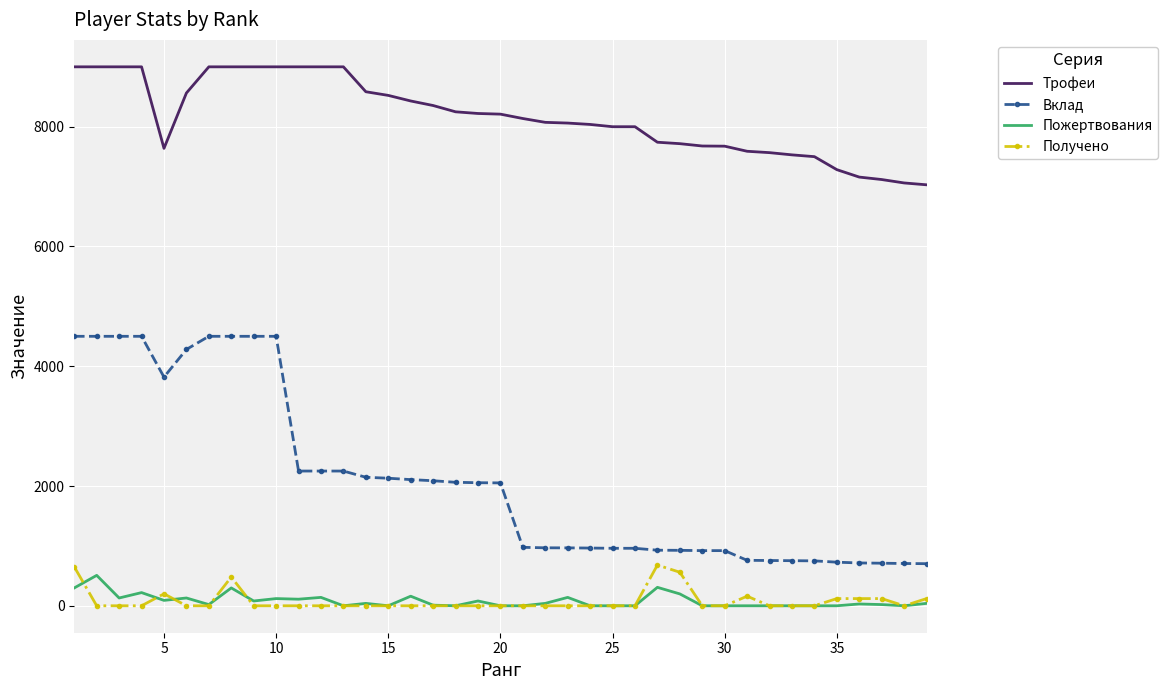

Which series has the largest total across all categories?

Трофеи